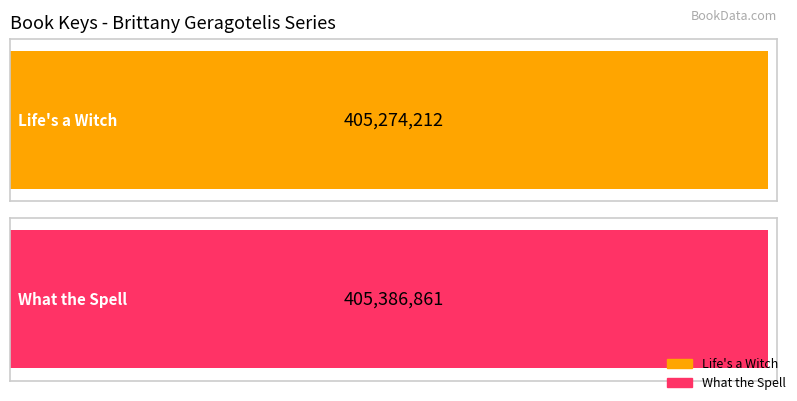

What is the label of the 2nd bar from the left?

What the Spell